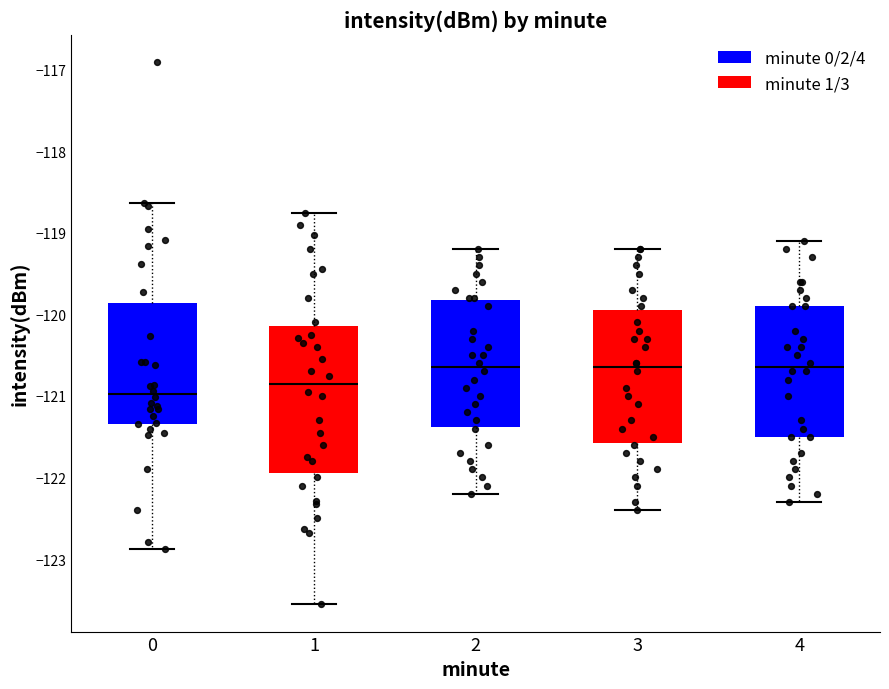

Where does the upper whisker of the box at x = 4 end on the y-axis? The values are not printed on the chart, so give them approximately, as read against the axis.

-119.1